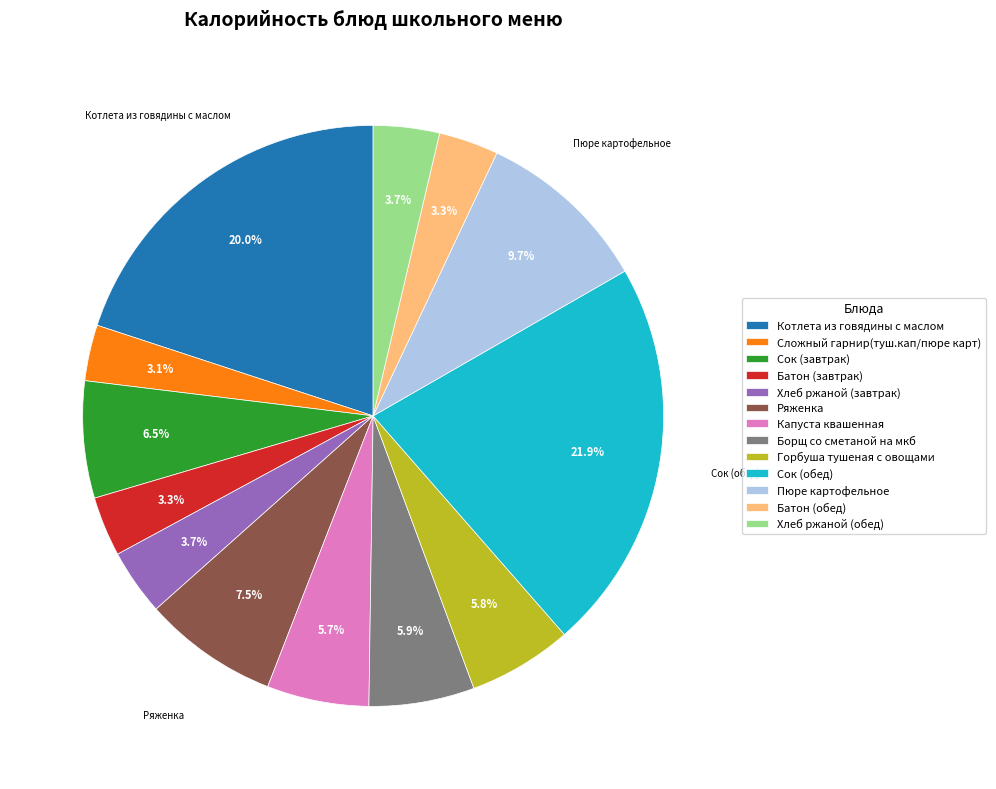

Between Сложный гарнир(туш.кап/пюре карт) and Ряженка, which is larger?

Ряженка